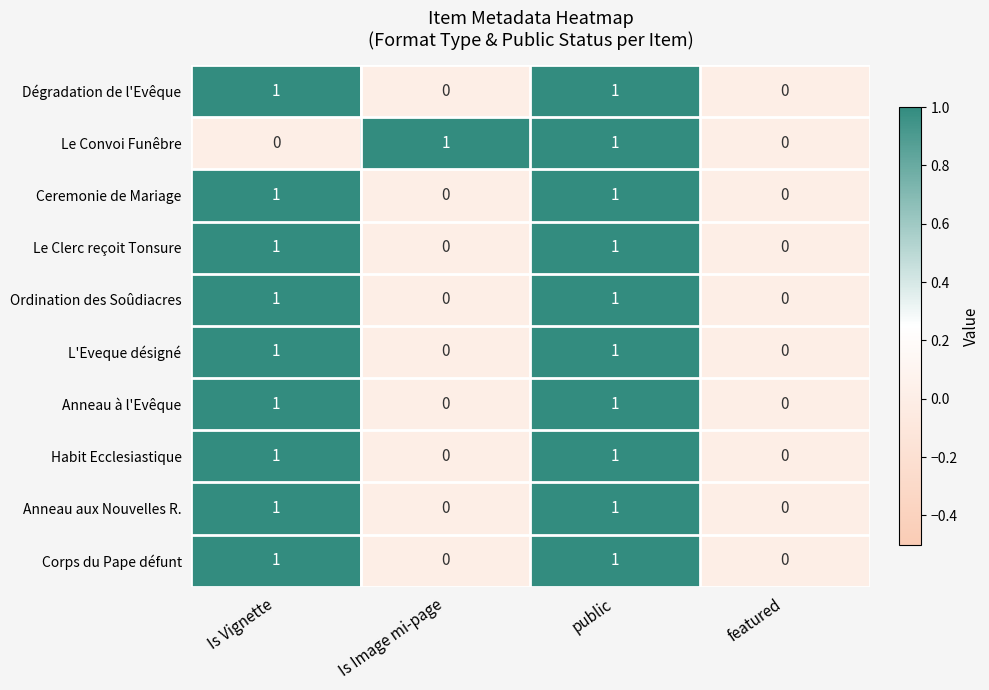

Between Is Vignette and public, which series saw the biggest shift?

Le Convoi Funêbre